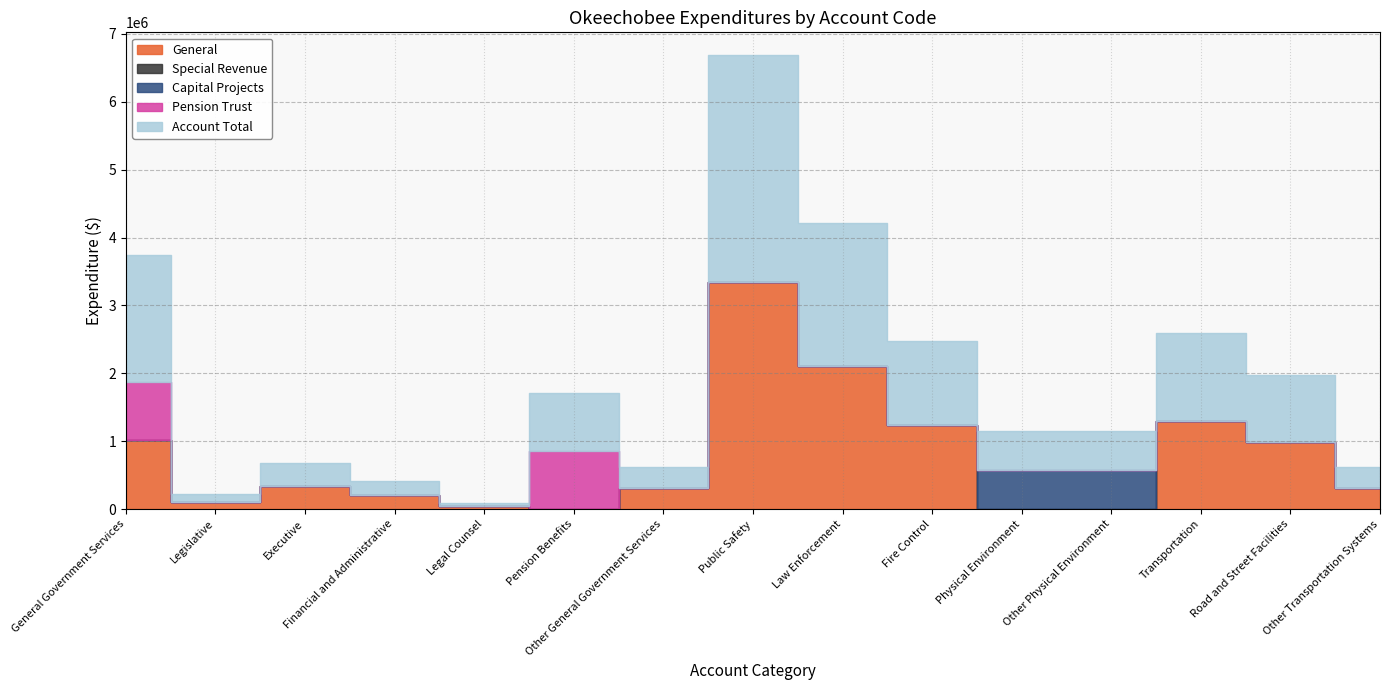

How many categories are shown in the chart?

15